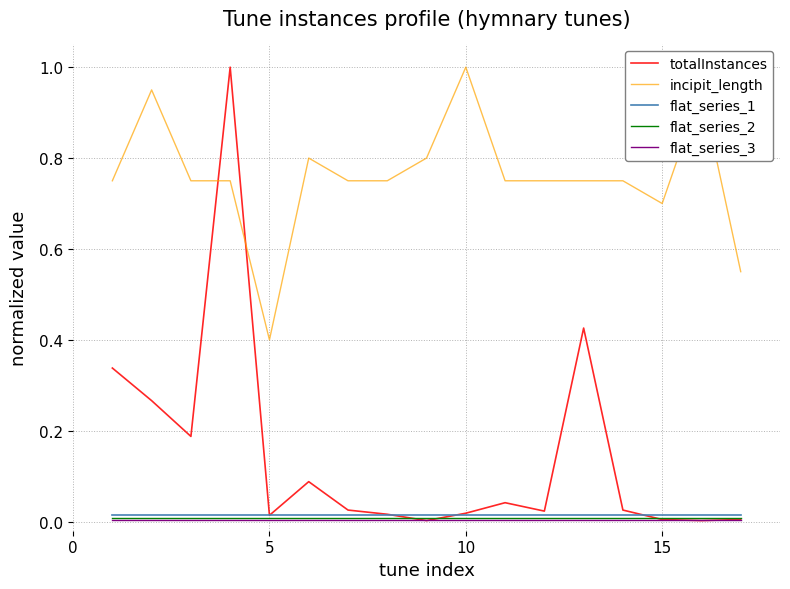

True or false: totalInstances and incipit_length intersect in this chart.

True